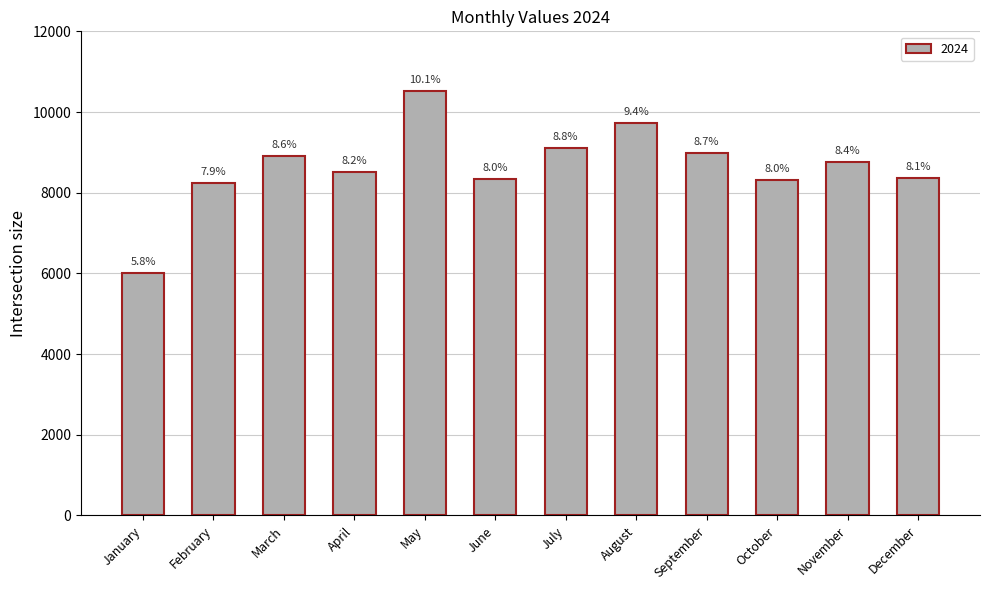

What is the difference between the maximum and second lowest values?

2289